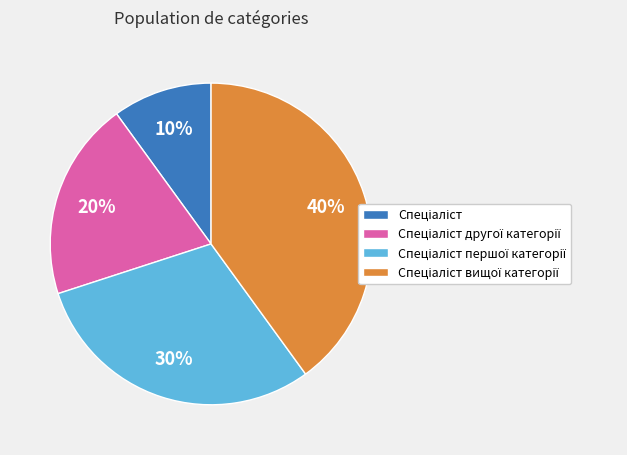

Does any single category account for the majority?

No